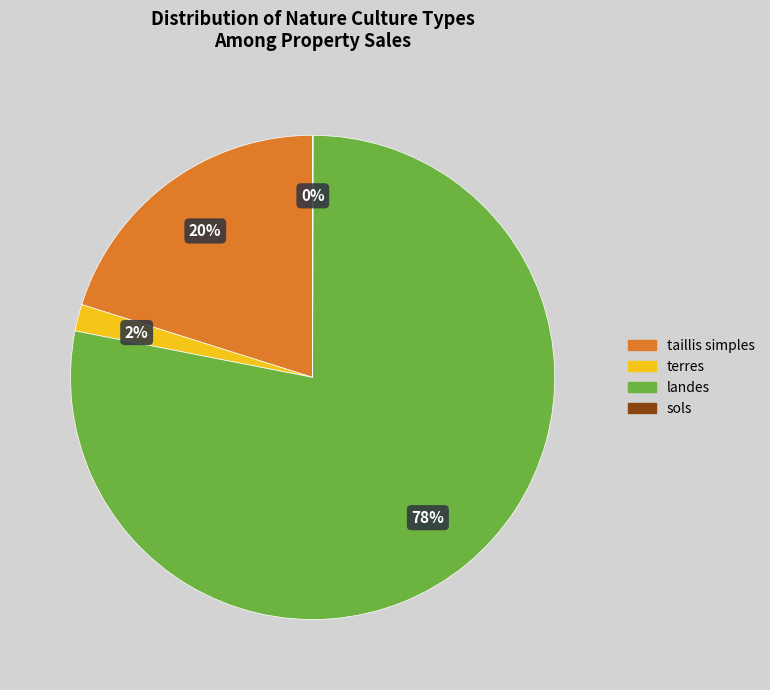

To the nearest percent, what is the average slice percentage?

25%